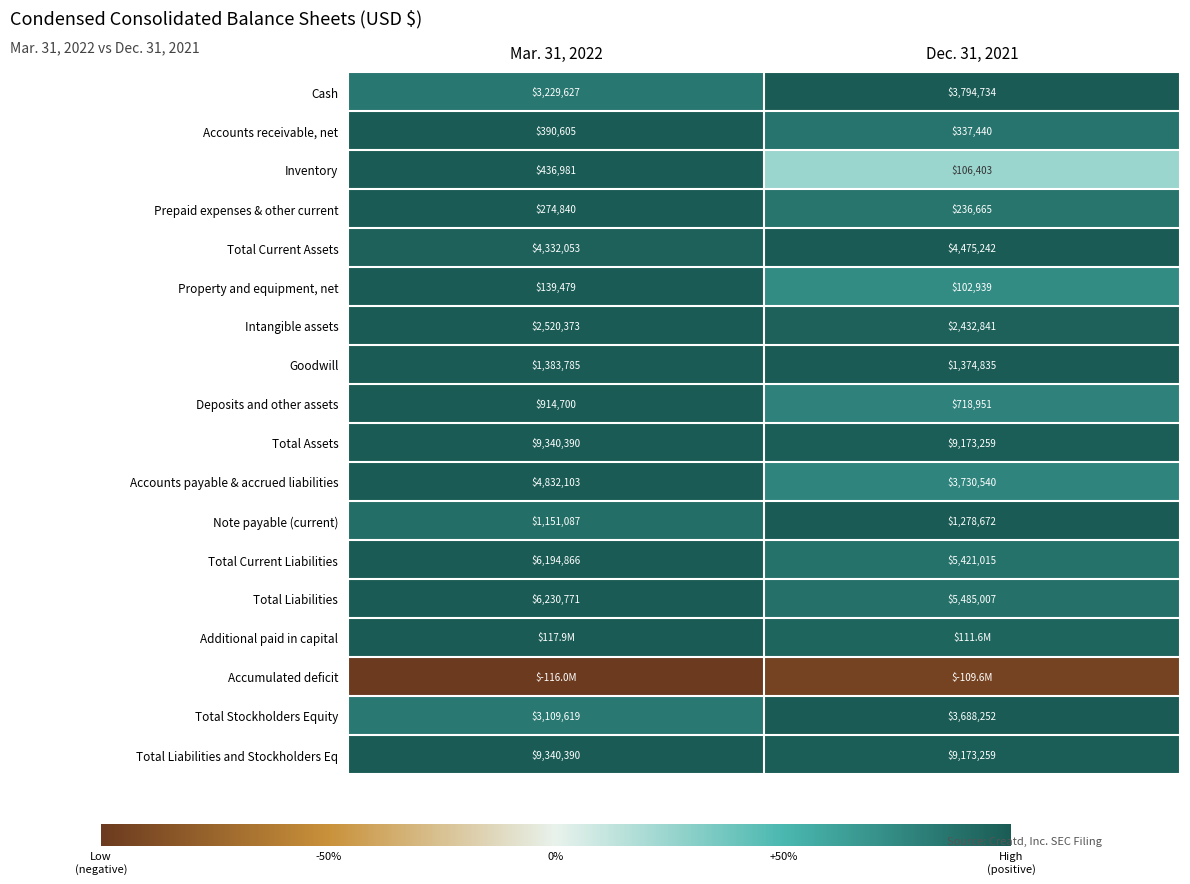

At which category is the sum across all series the highest?

Mar. 31, 2022